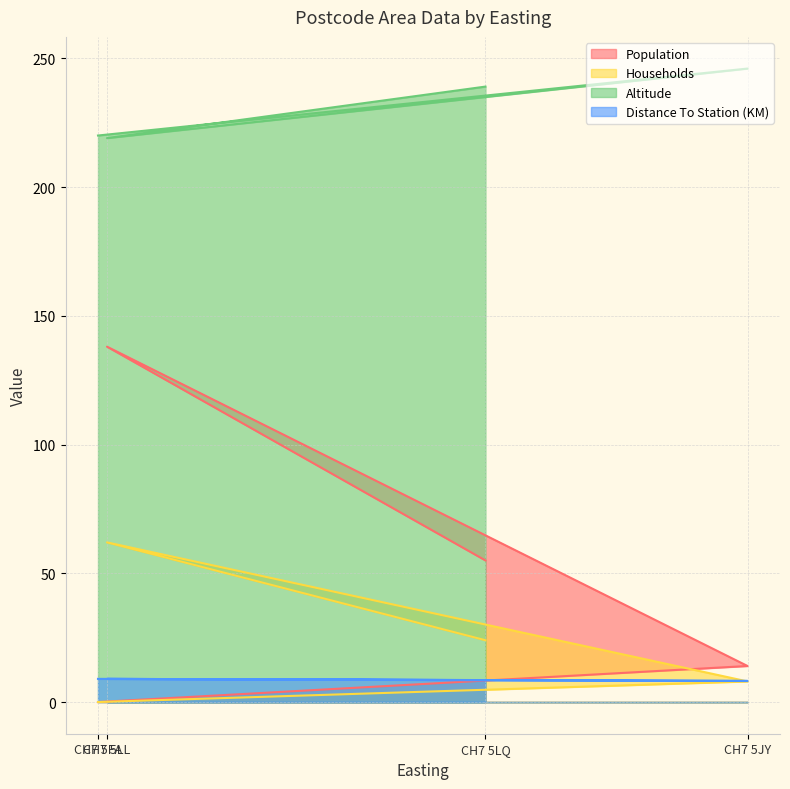

At which category does Households reach its first local peak?

CH7 5LL